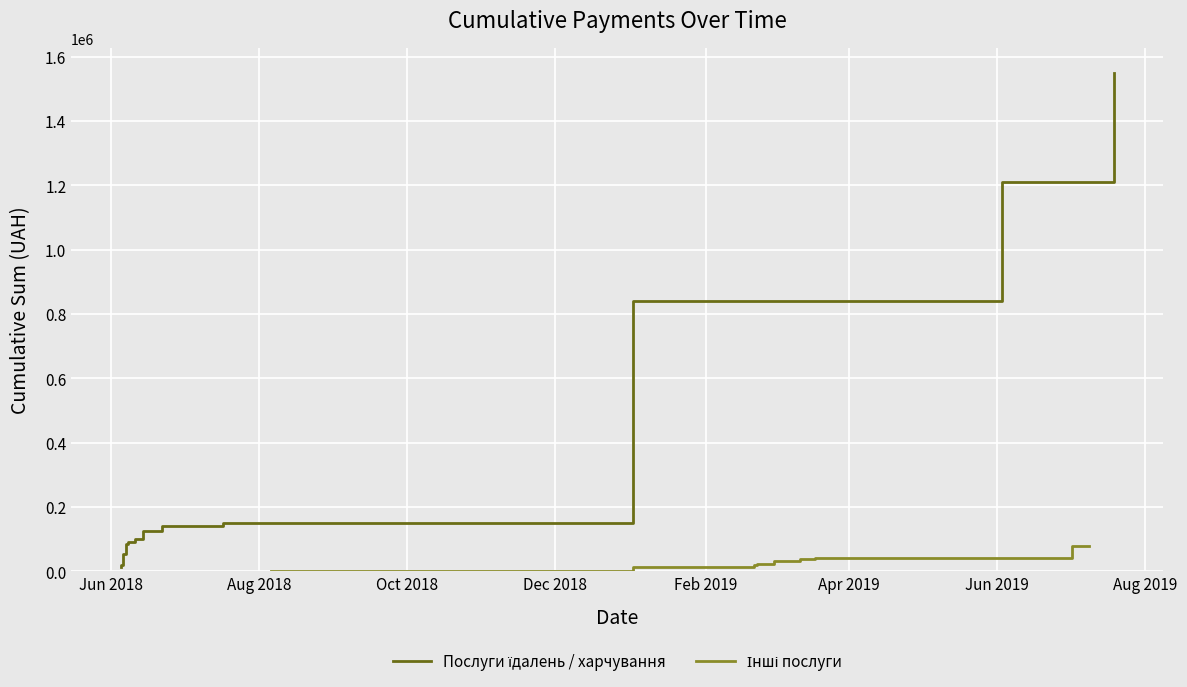

True or false: Інші послуги and Послуги їдалень / харчування cross at least once.

False